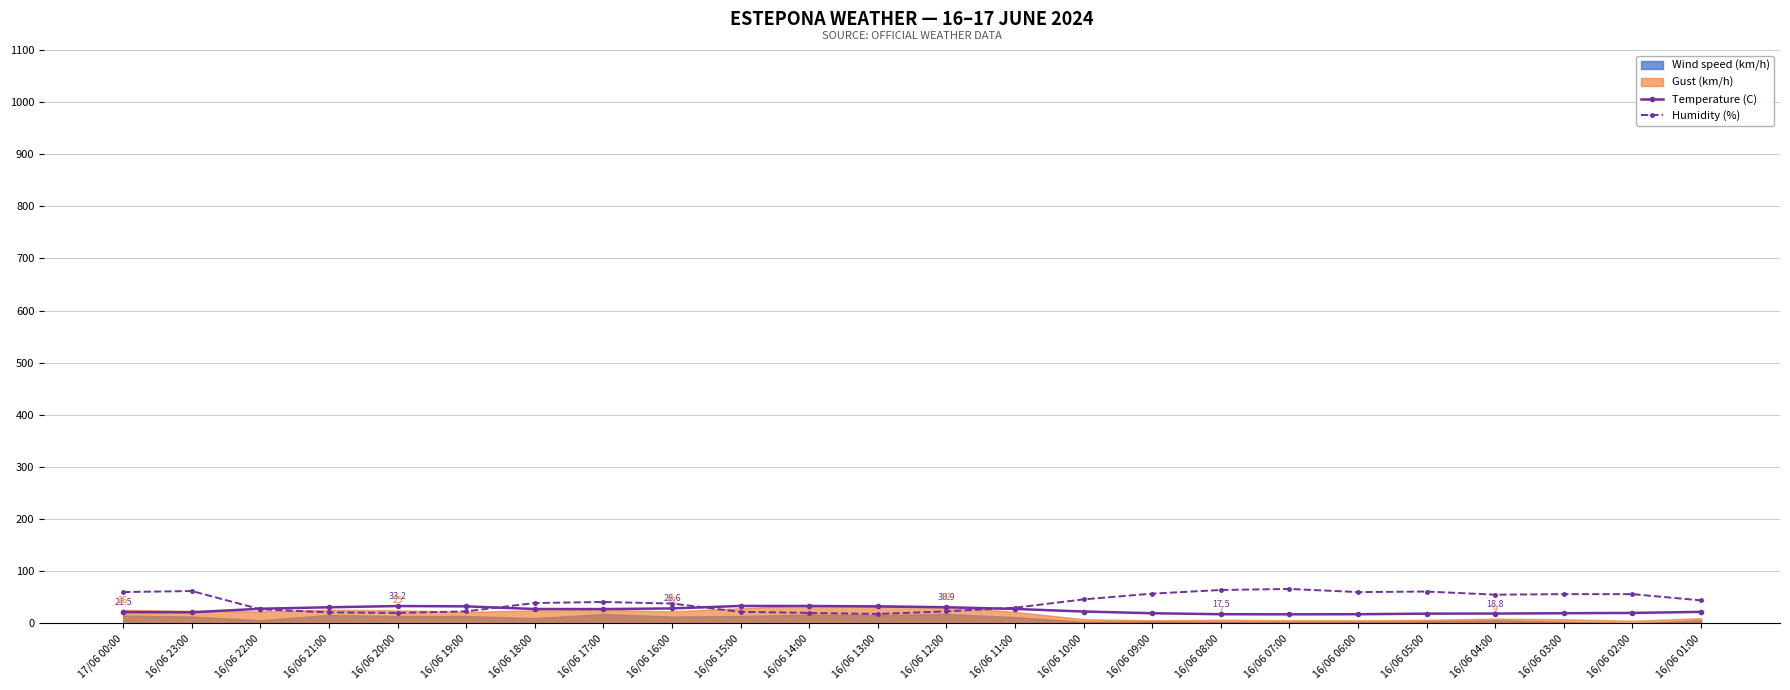

How many interior local peaks does the Humidity (%) series have?

4